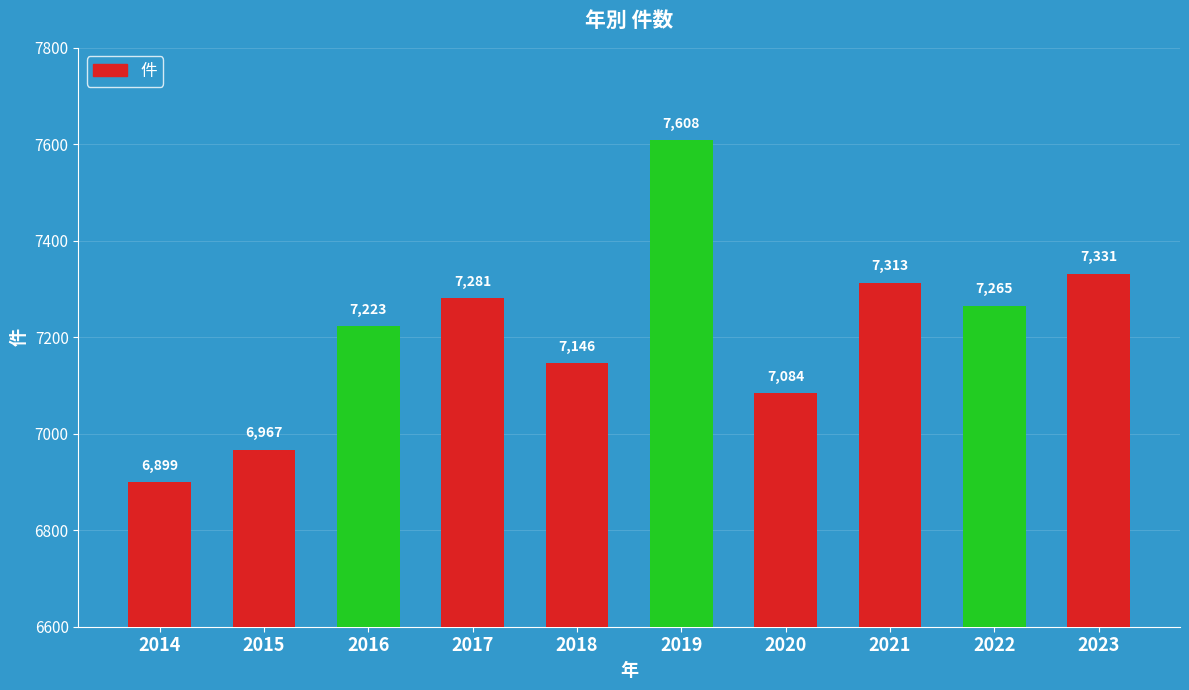

Are the bars grouped side by side (vs. stacked)?

No